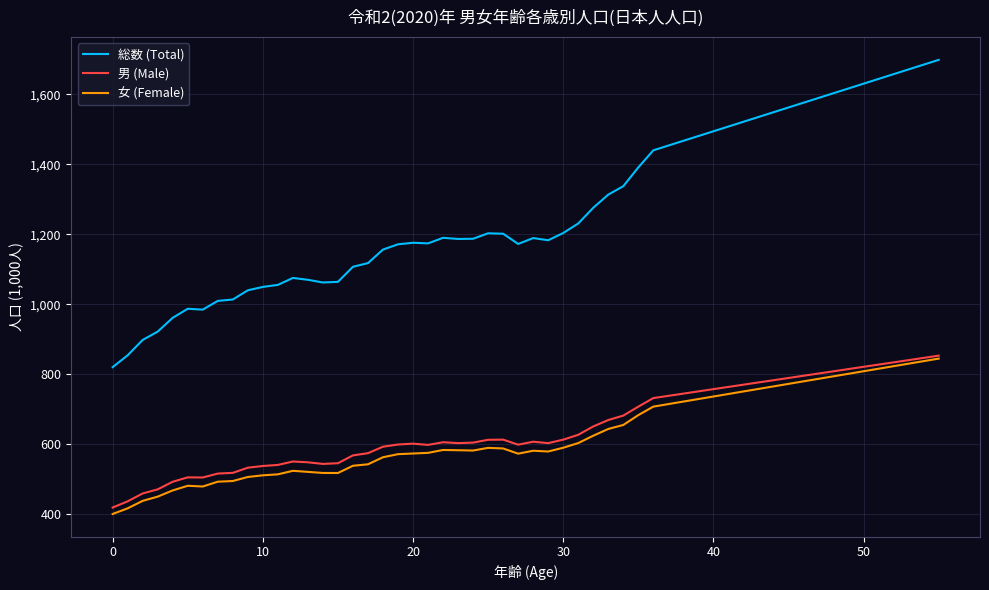

What is the smallest value displayed?

401.2